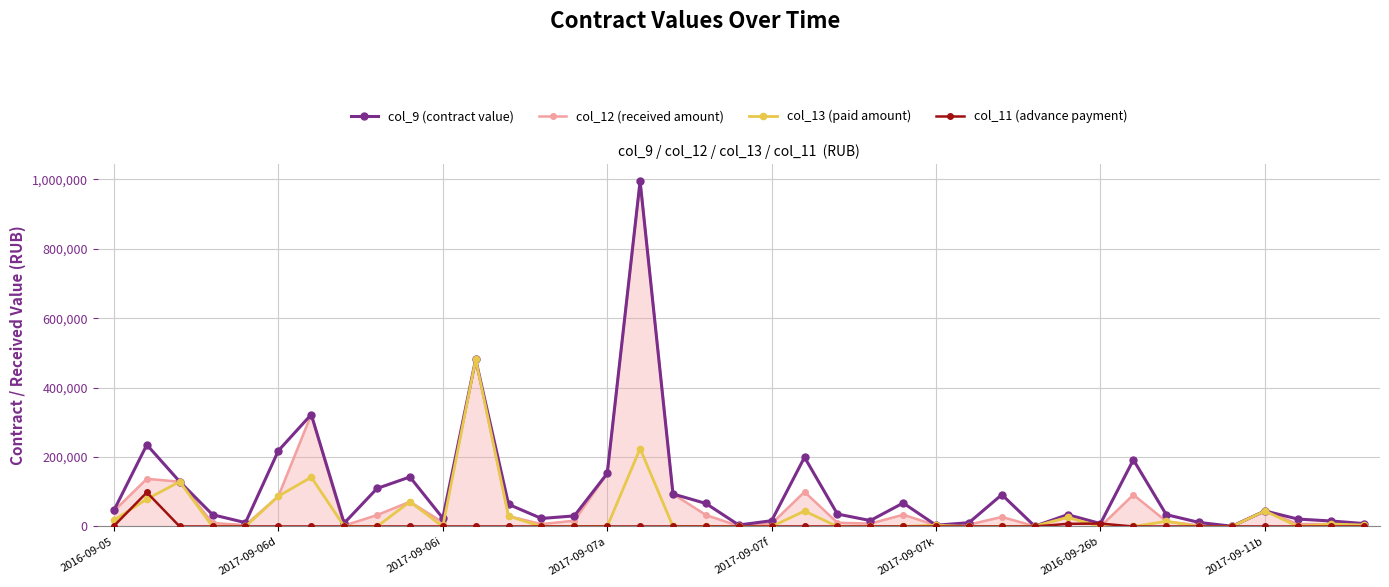

True or false: col_13 (paid amount) has more than 1 interior local peaks.

True